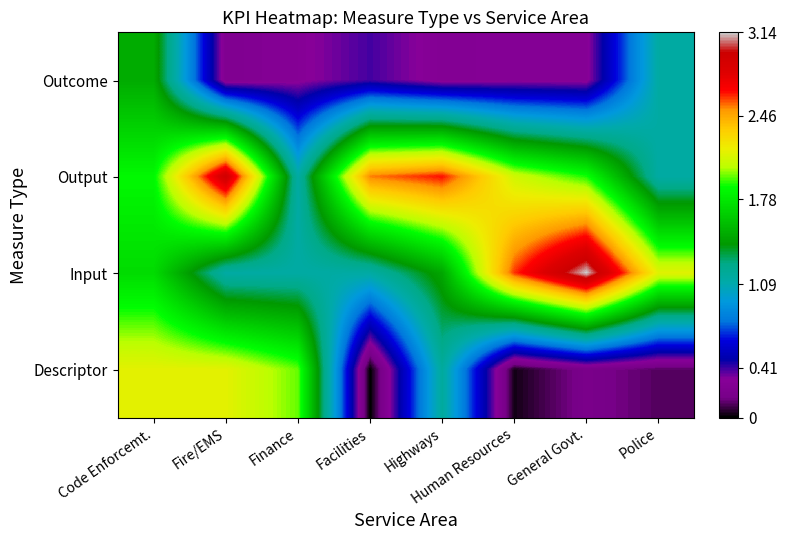

Reading right to left, what are all the values shown in this chart?

Outcome: Police=1.1	General Govt.=0.3	Human Resources=0.3	Highways=0.3	Facilities=0.4	Finance=0.3	Fire/EMS=0.2	Code Enforcemt.=1.5
Output: Police=1.1	General Govt.=1.9	Human Resources=2.1	Highways=2.7	Facilities=2.5	Finance=1.1	Fire/EMS=2.9	Code Enforcemt.=1.9
Input: Police=2.2	General Govt.=3.1	Human Resources=2.6	Highways=1.5	Facilities=1.1	Finance=1.1	Fire/EMS=1.1	Code Enforcemt.=1.7
Descriptor: Police=0.1	General Govt.=0.2	Human Resources=0.0	Highways=1.2	Facilities=0.0	Finance=2.0	Fire/EMS=2.2	Code Enforcemt.=2.2